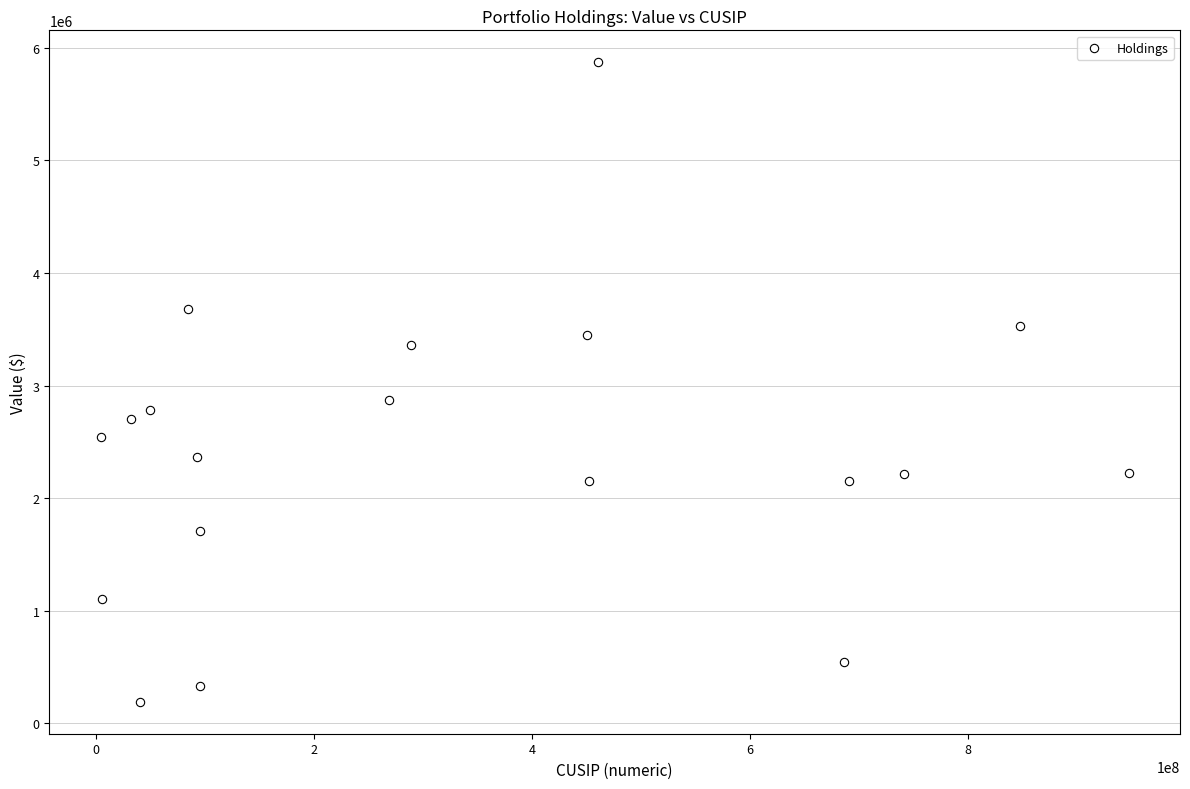

What Y value in the scatter plot is closest to 3031500?

2875000